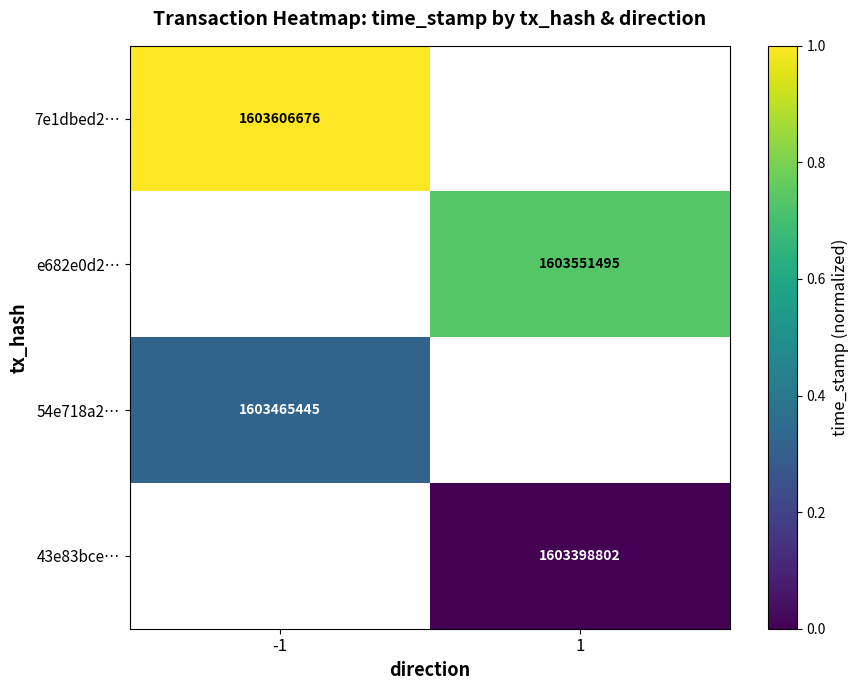

At which category does the chart reach its peak across all series?

-1